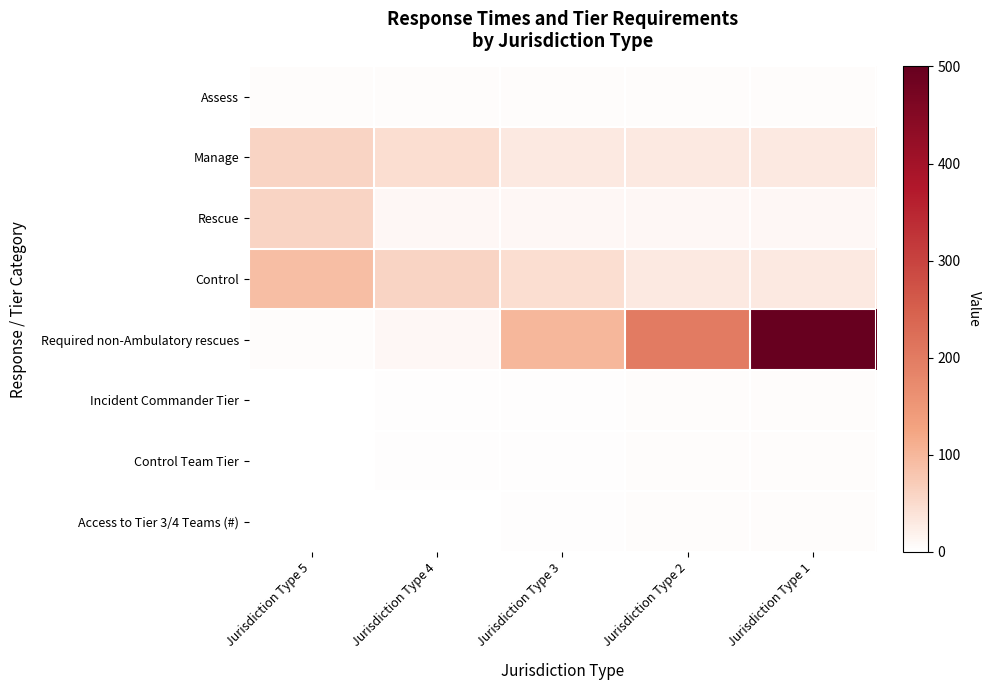

What is the maximum value shown in the chart?

500